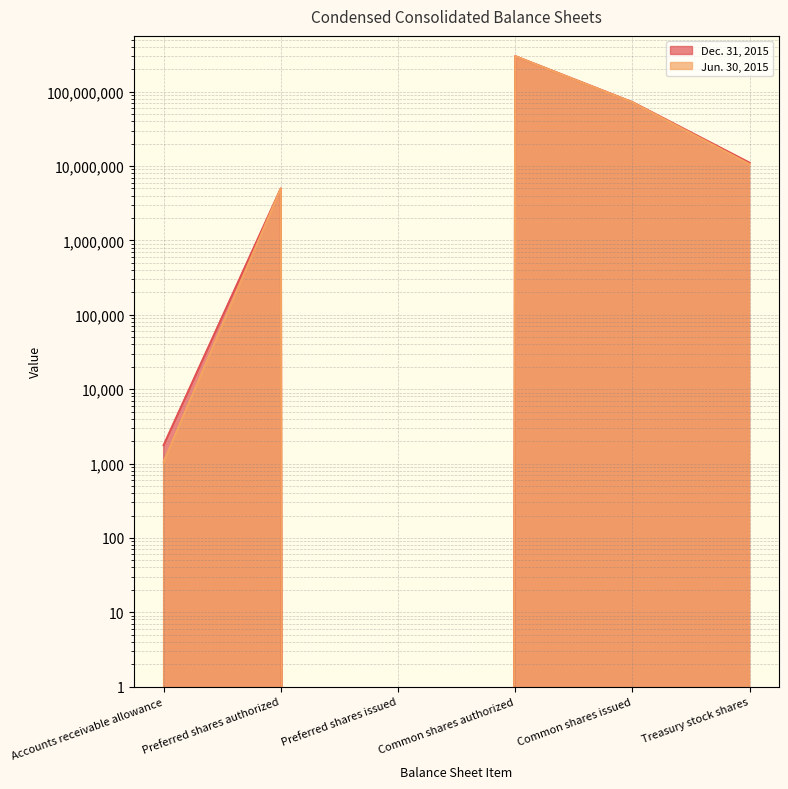

Rank the series at Common shares issued from highest to lowest value.

Dec. 31, 2015, Jun. 30, 2015